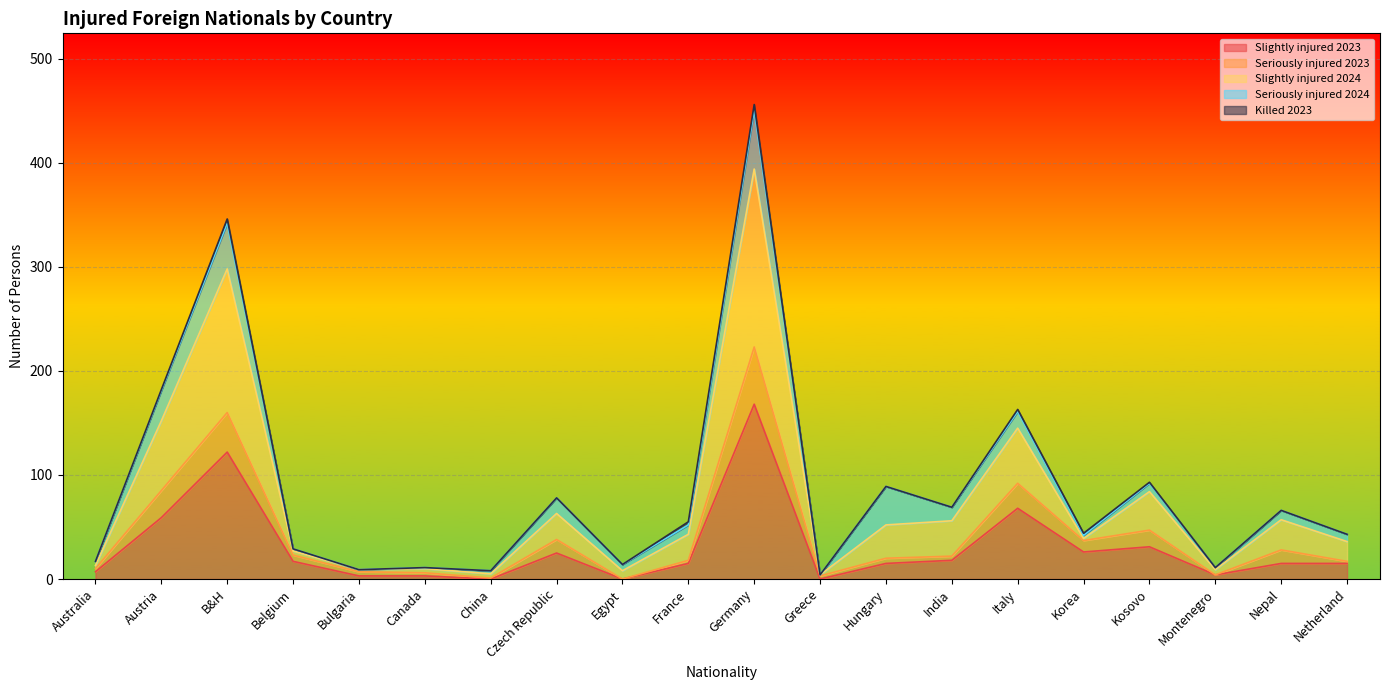

Between Austria and Bulgaria, which is larger?

Austria